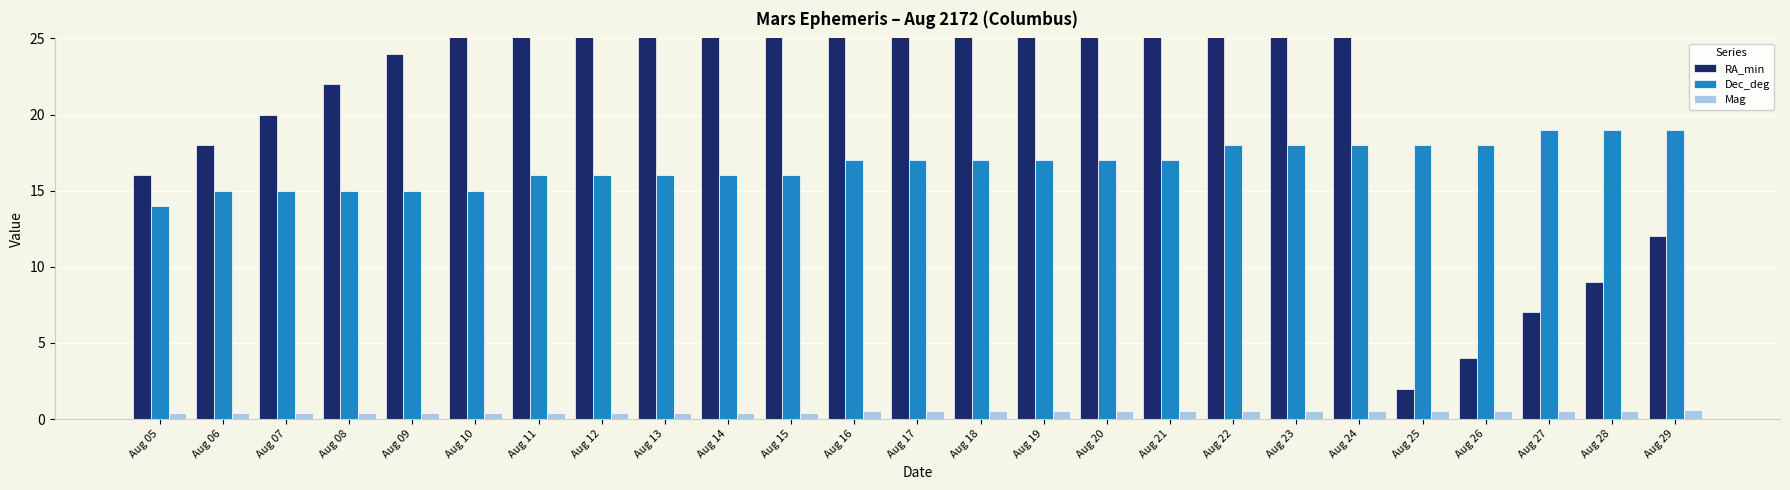

How many values in the RA_min series exceed 31?

12